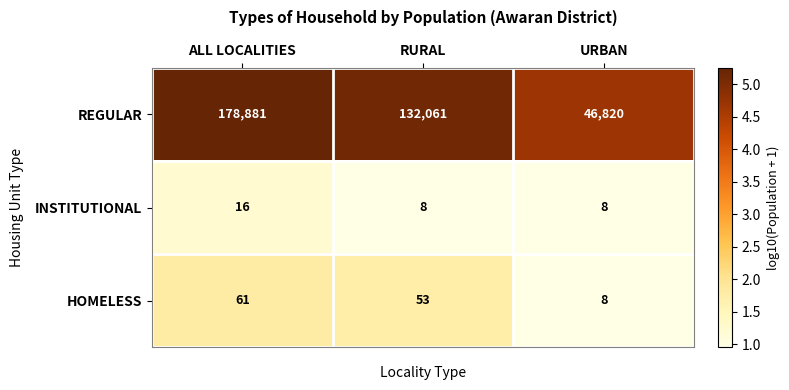

Where does the HOMELESS series first go above 53?

ALL LOCALITIES